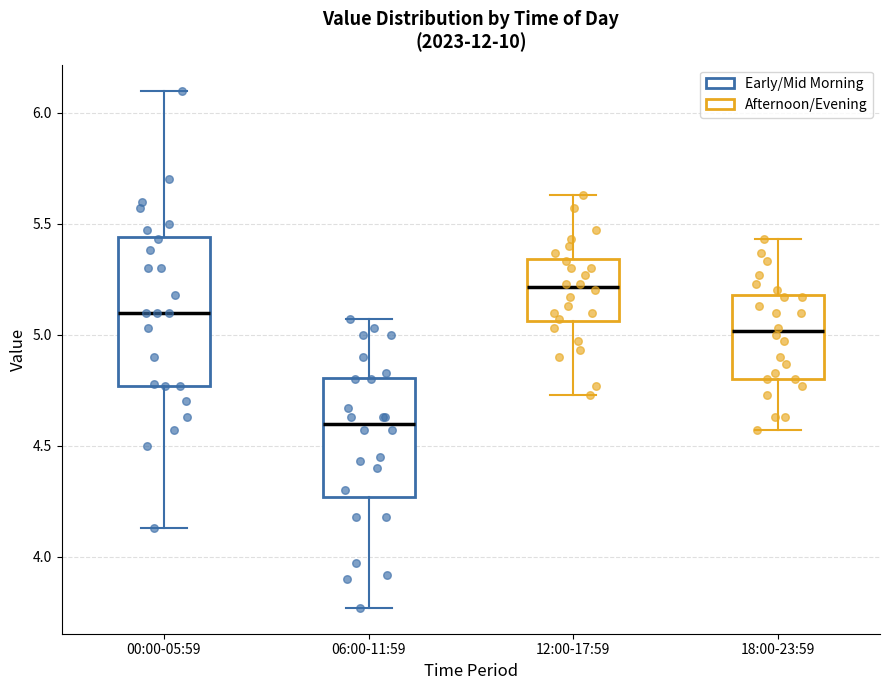

Which box has the lowest median line?

06:00-11:59